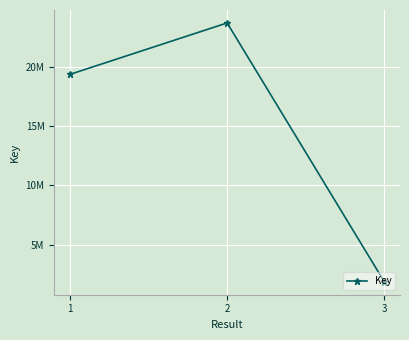

Does the chart have visible grid lines?

Yes